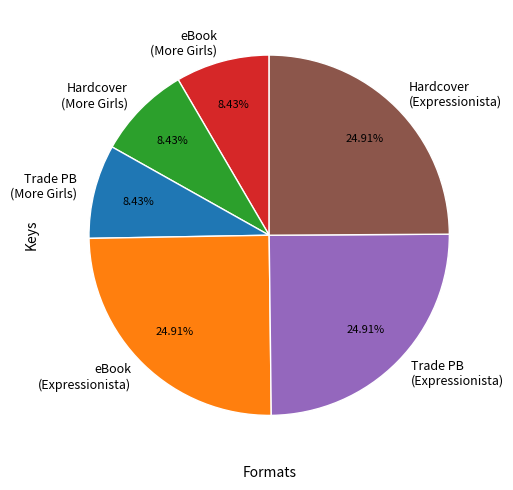

Approximately how many times larger is the value at Hardcover (More Girls) compared to eBook (Expressionista)?

0.3